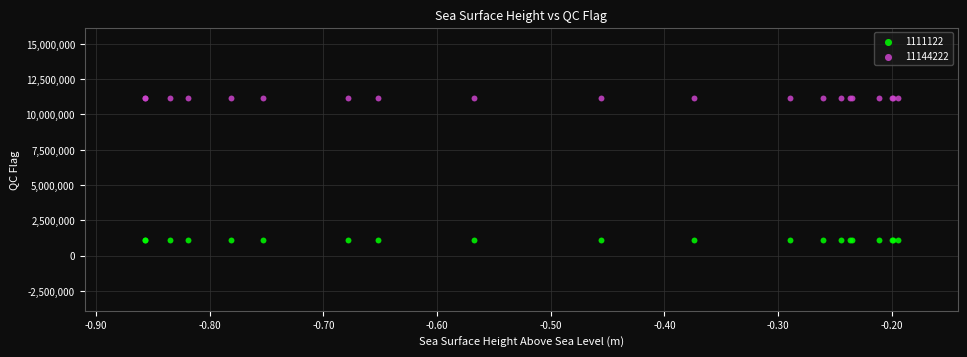

What are all the series names shown in the legend?

1111122, 11144222